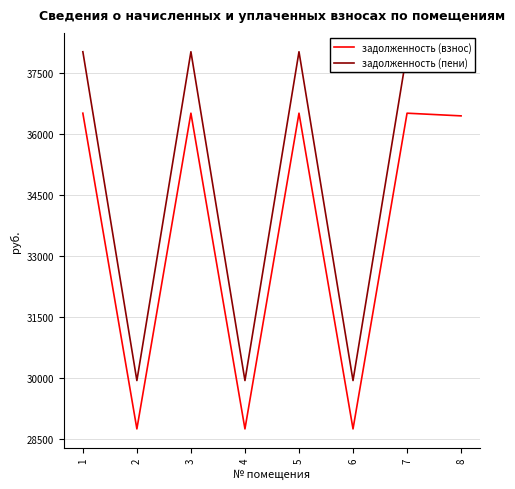

What is the average value of the задолженность (пени) series?

34981.4